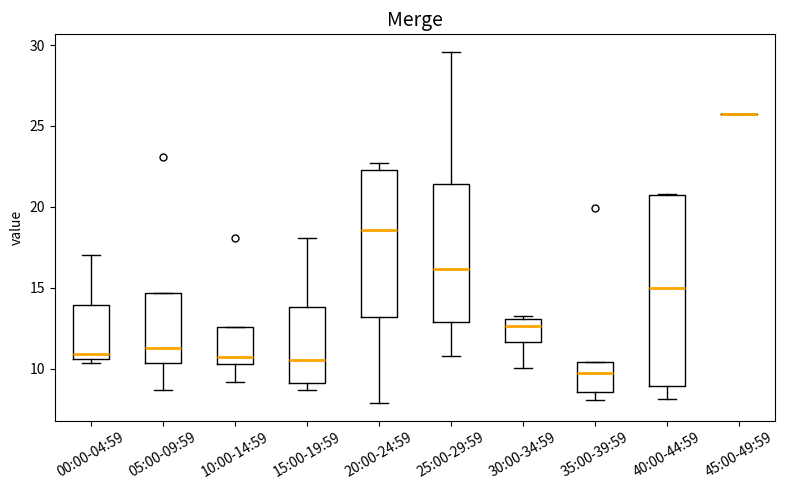

Reading left to right, read every box against the y-axis: the position of its median line, the range the box covers, and the ends of its whiskers. The values are not printed on the chart, so give them approximately, as read against the axis.

00:00-04:59: median 11.0, box 10.5 to 14.0, whiskers 10.5 (just below the box's lower edge) to 17.0
05:00-09:59: median 11.5, box 10.5 to 14.5, whiskers 8.5 to 14.5
10:00-14:59: median 10.5 (just above the box's lower edge), box 10.5 to 12.5, whiskers 9.0 to 12.5
15:00-19:59: median 10.5, box 9.0 to 14.0, whiskers 8.5 to 18.0
20:00-24:59: median 18.5, box 13.0 to 22.5, whiskers 8.0 to 22.5 (just above the box's upper edge)
25:00-29:59: median 16.0, box 13.0 to 21.5, whiskers 11.0 to 29.5
30:00-34:59: median 12.5, box 11.5 to 13.0, whiskers 10.0 to 13.0 (just above the box's upper edge)
35:00-39:59: median 10.0, box 8.5 to 10.5, whiskers 8.0 to 10.5
40:00-44:59: median 15.0, box 9.0 to 20.5, whiskers 8.0 to 21.0
45:00-49:59: box collapsed to a line at 26.0, whiskers 26.0 to 26.0